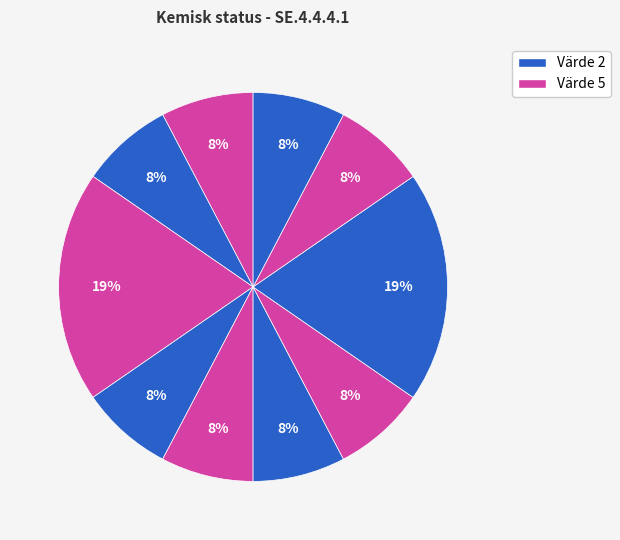

To the nearest percent, what is the average slice percentage?

10%